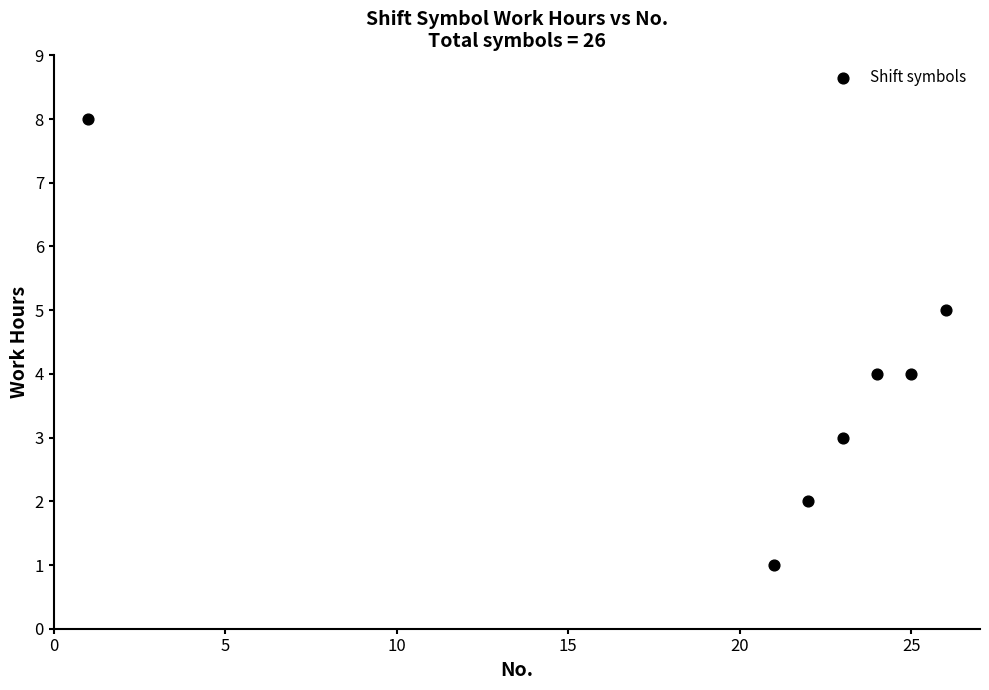

What is the range of Y values (max minus min)?

7